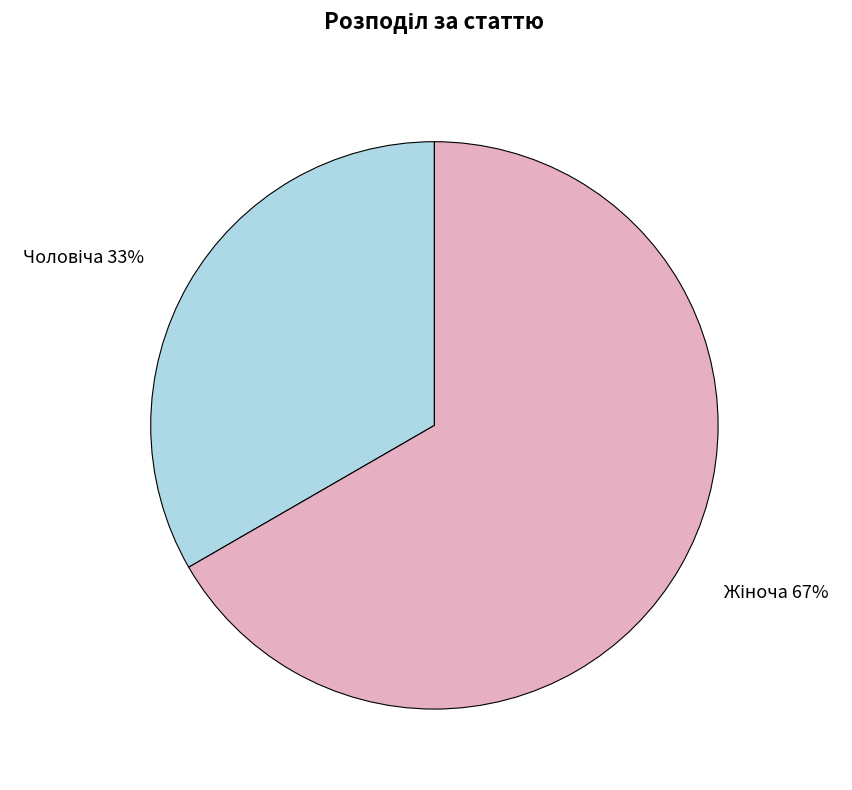

Is there any slice that represents more than half of the pie?

Yes